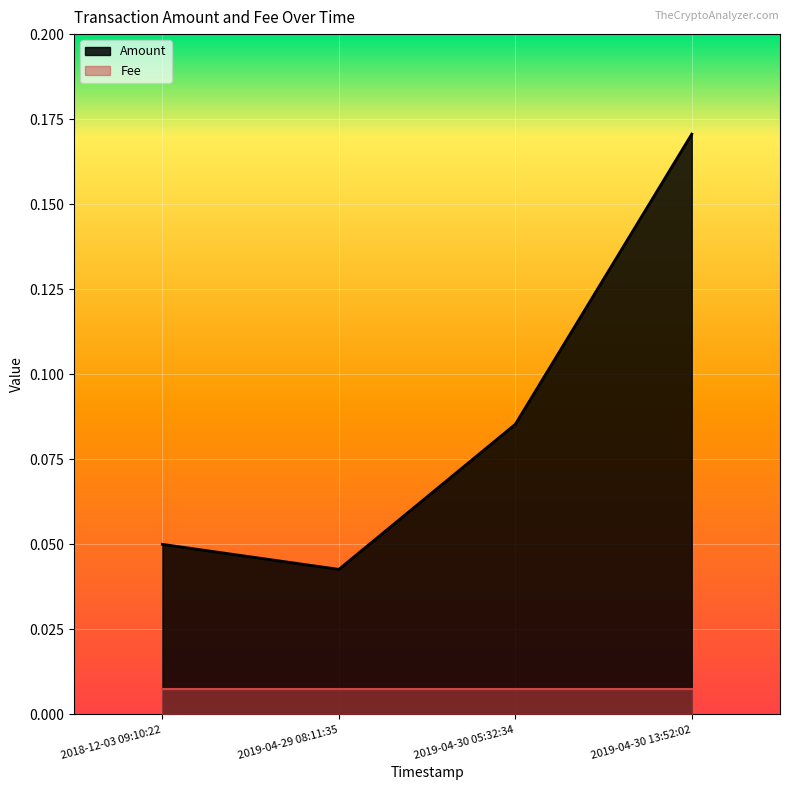

Reading left to right, list all the values displayed in this chart.

0.1	0.0	0.1	0.2